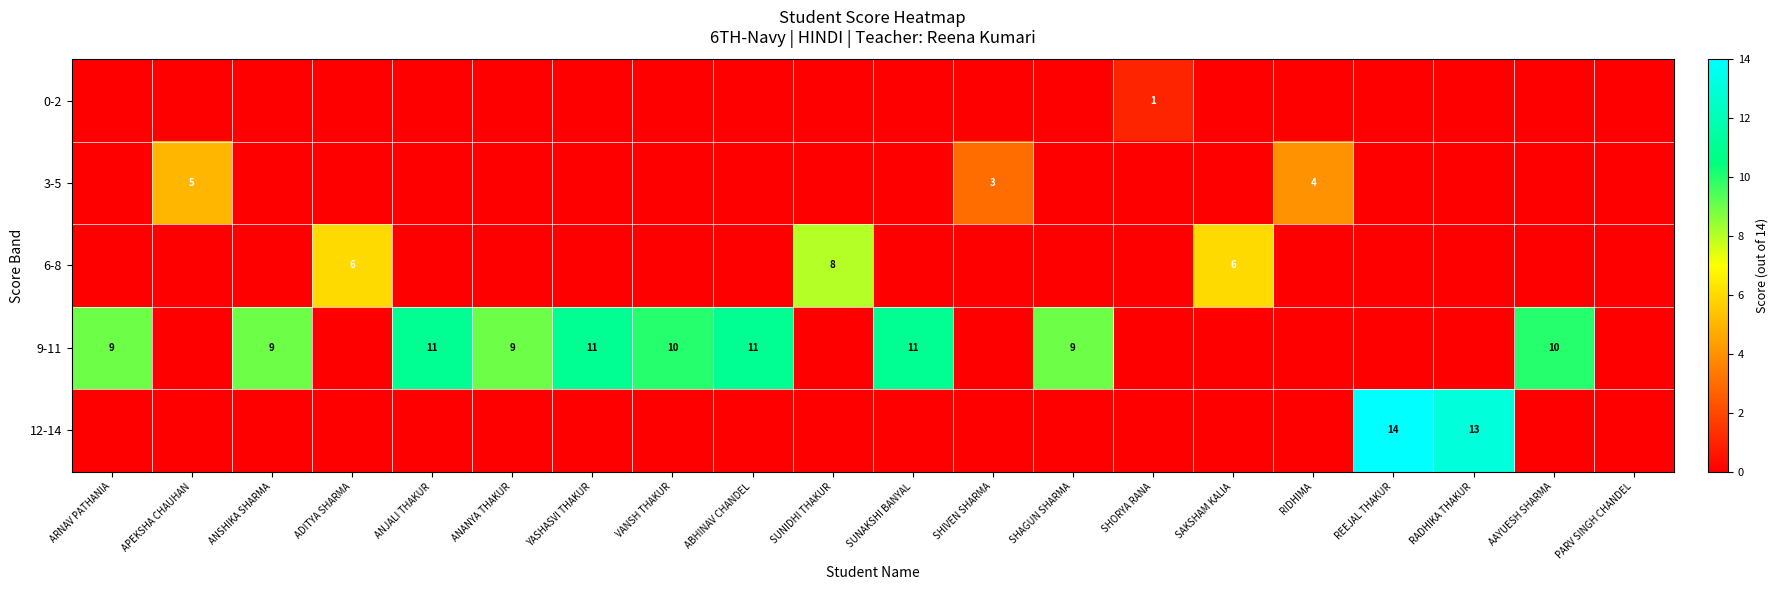

What is the sum of the 9-11 values at ANJALI THAKUR and AAYUESH SHARMA?

21